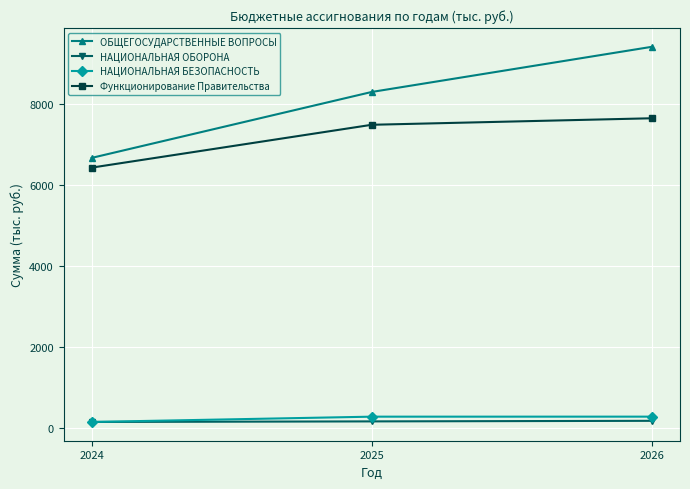

Rank the categories by ОБЩЕГОСУДАРСТВЕННЫЕ ВОПРОСЫ value from highest to lowest.

2026, 2025, 2024